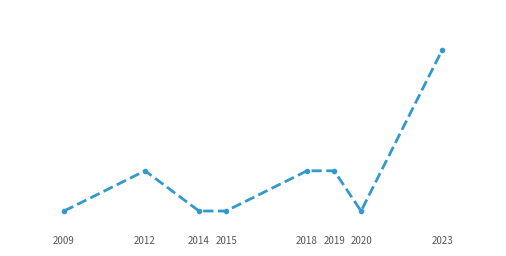

The chart shows a value of 3 at 2018. True or false?

True